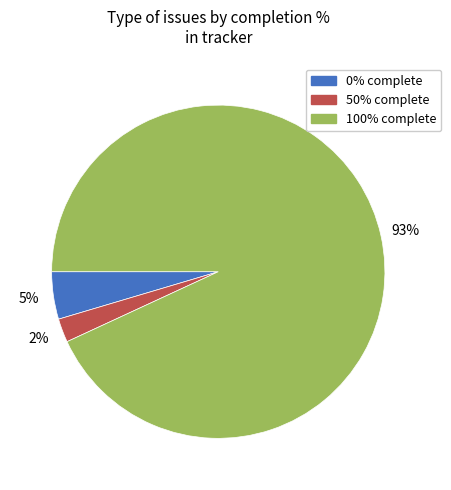

To the nearest percent, what is the difference between the largest and smallest slice percentages?

91%